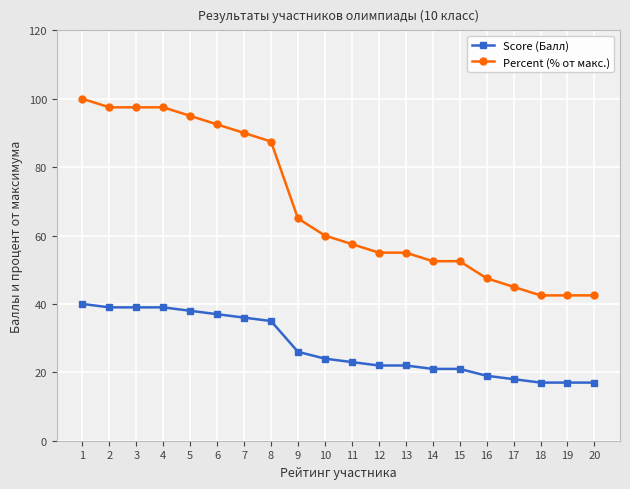

At which category is the sum across all series the highest?

1